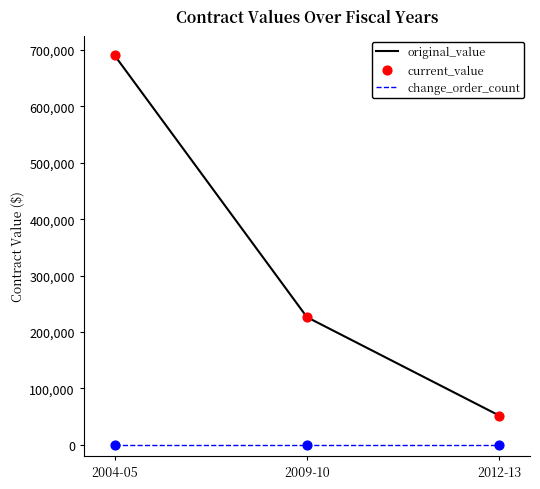

Which series changed the most between 2009-10 and 2012-13?

original_value